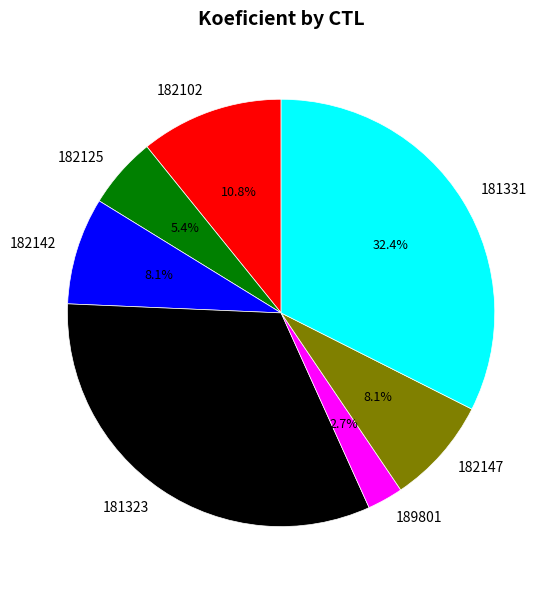

What is the smallest slice in the pie chart?

189801